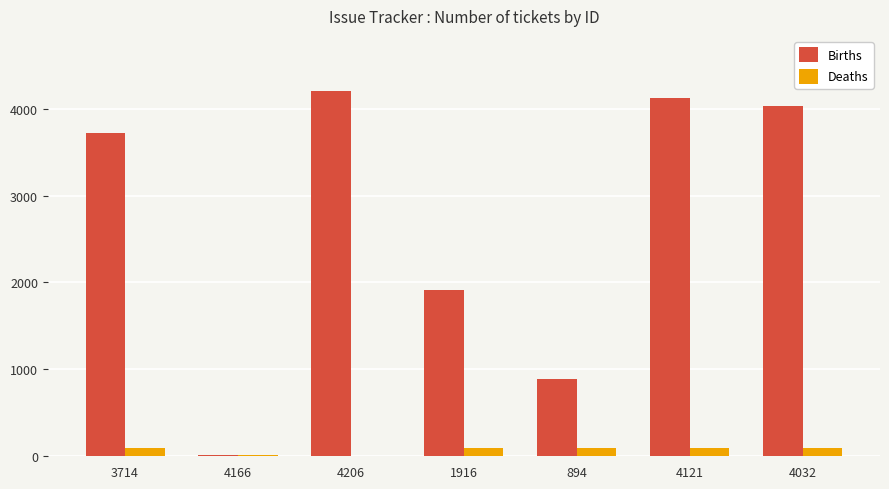

Is the value of Births at 4206 greater than the value of Deaths at 4121?

Yes